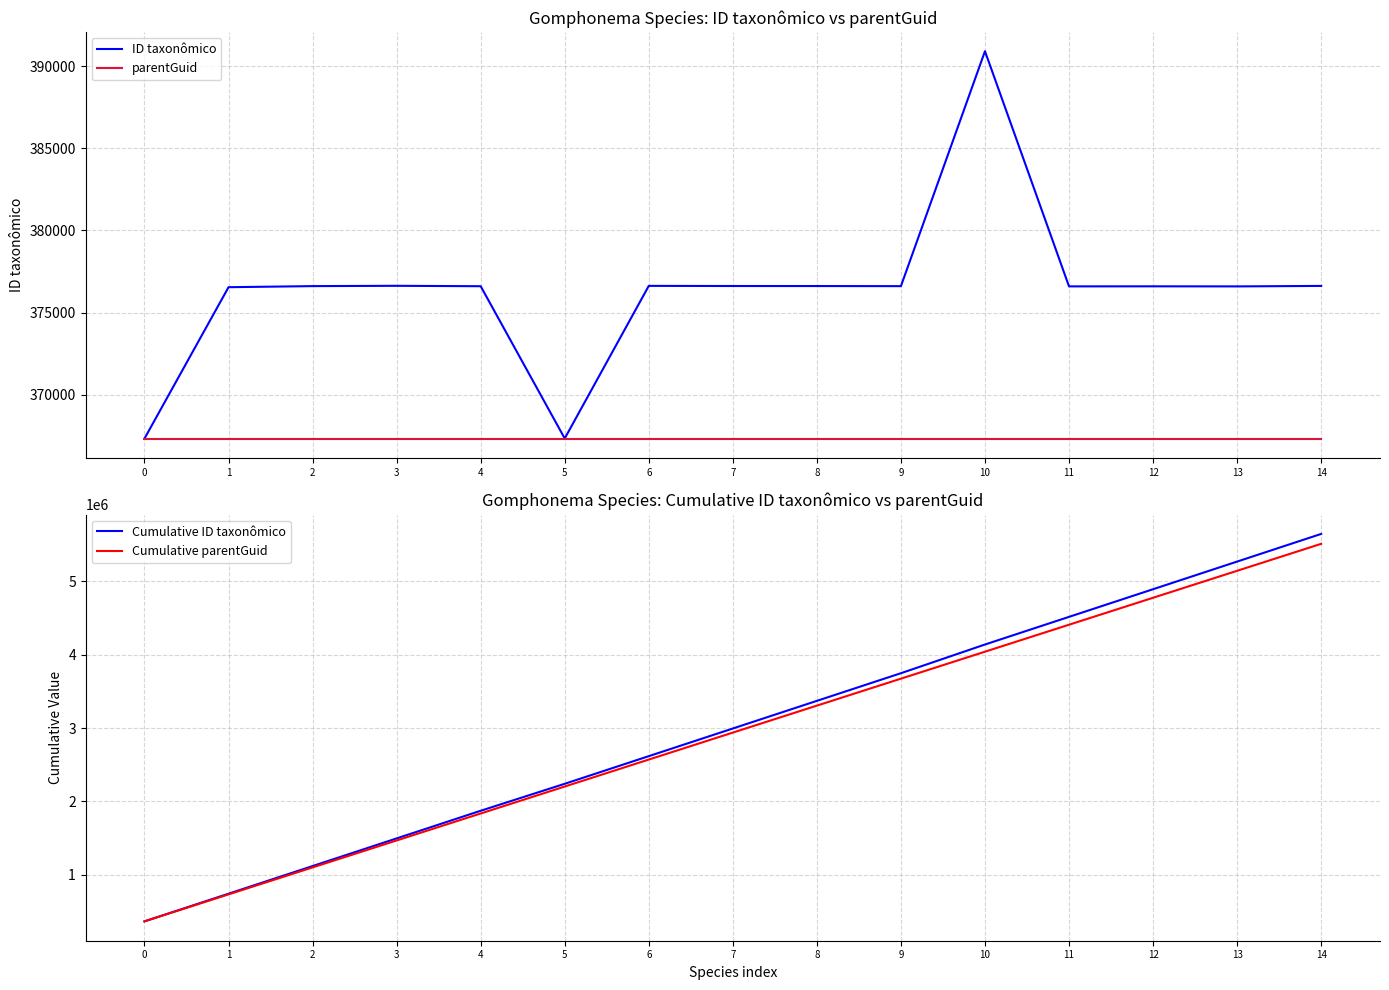

Which series has the largest total across all categories?

Cumulative ID taxonômico